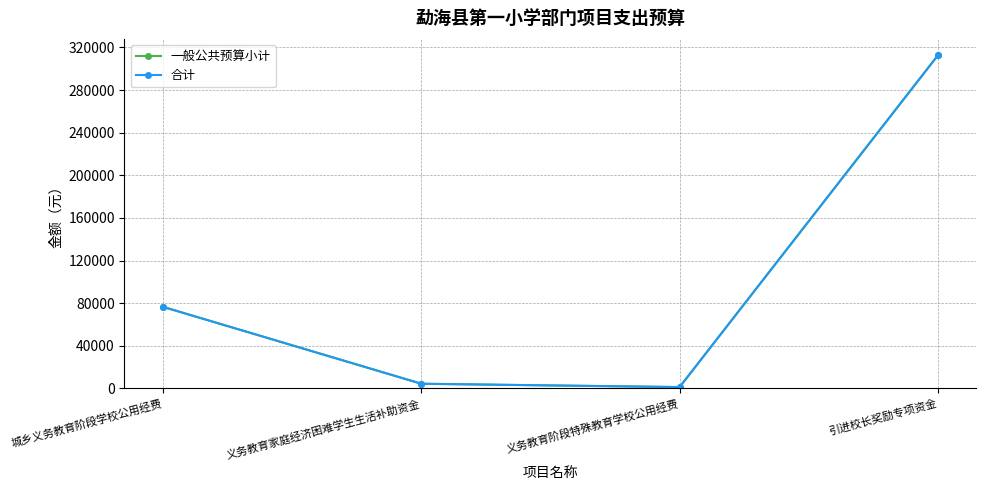

Where does the 合计 series first go above 76518?

引进校长奖励专项资金